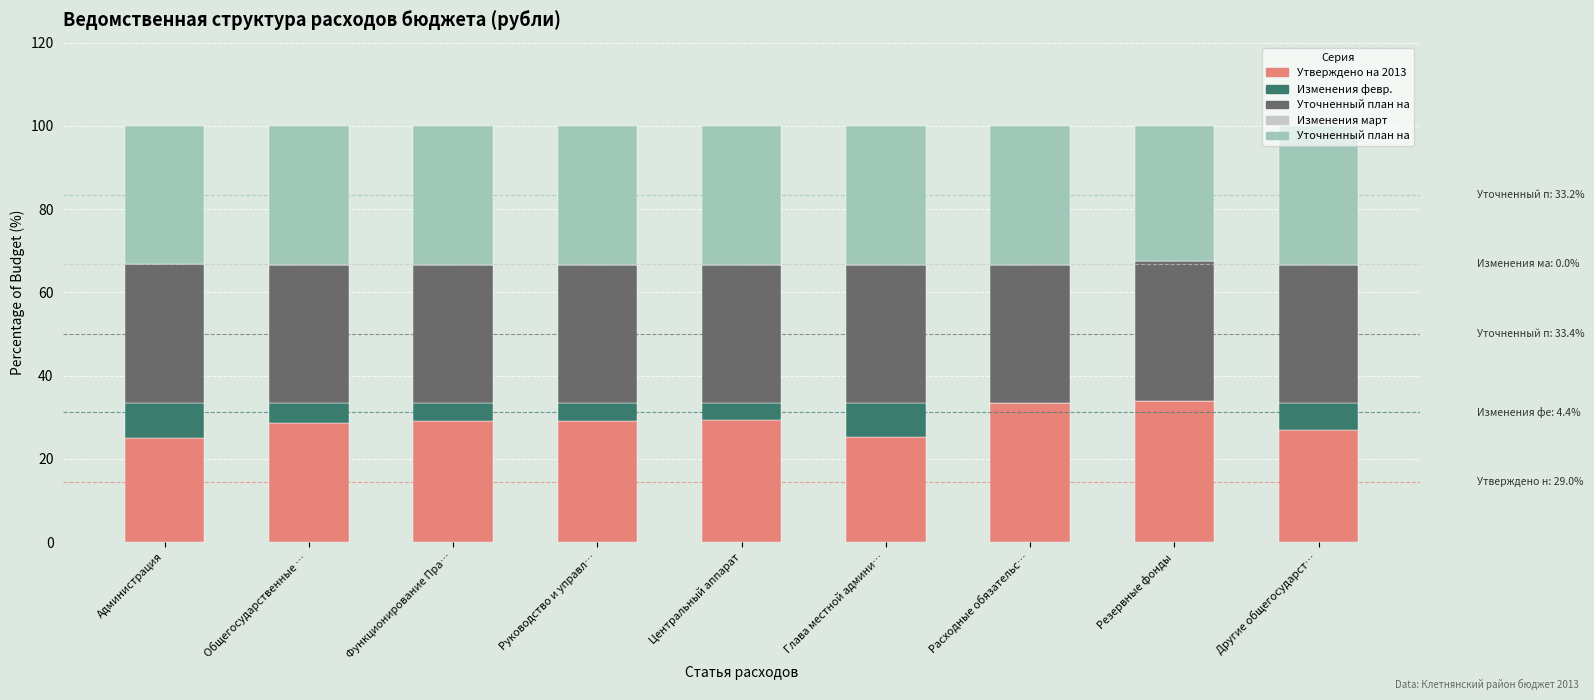

What is the total value across all series at Общегосударственные …?

100.0